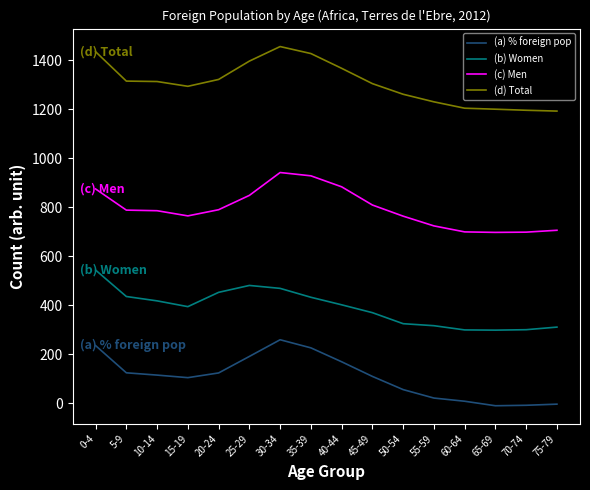

What is the difference between the maximum and minimum values in the (c) Men series?

244.3